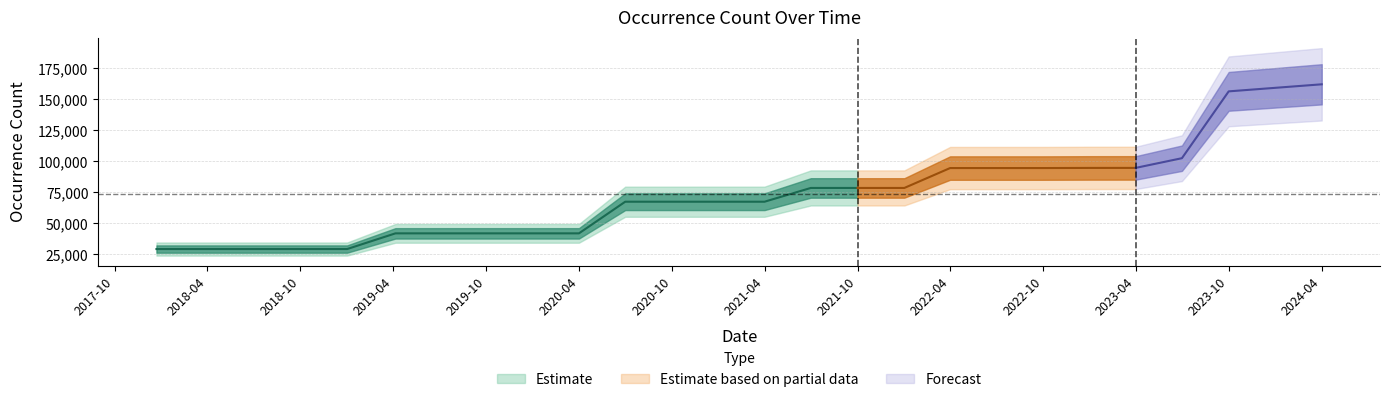

What is the label of the 20th point from the left?

2022-10-01